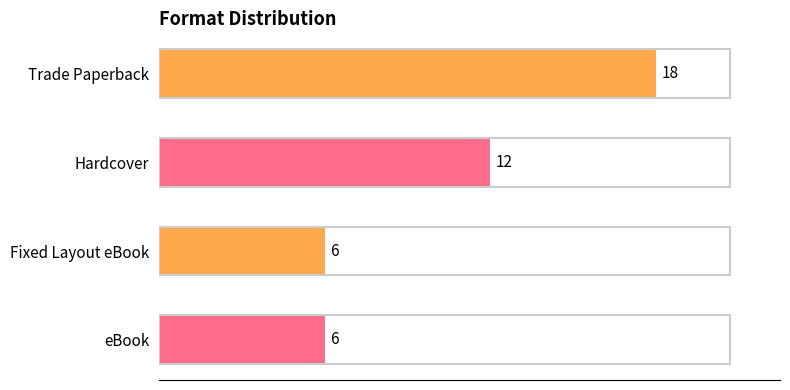

Reading top to bottom, list all the values displayed in this chart.

Trade Paperback=18	Hardcover=12	Fixed Layout eBook=6	eBook=6